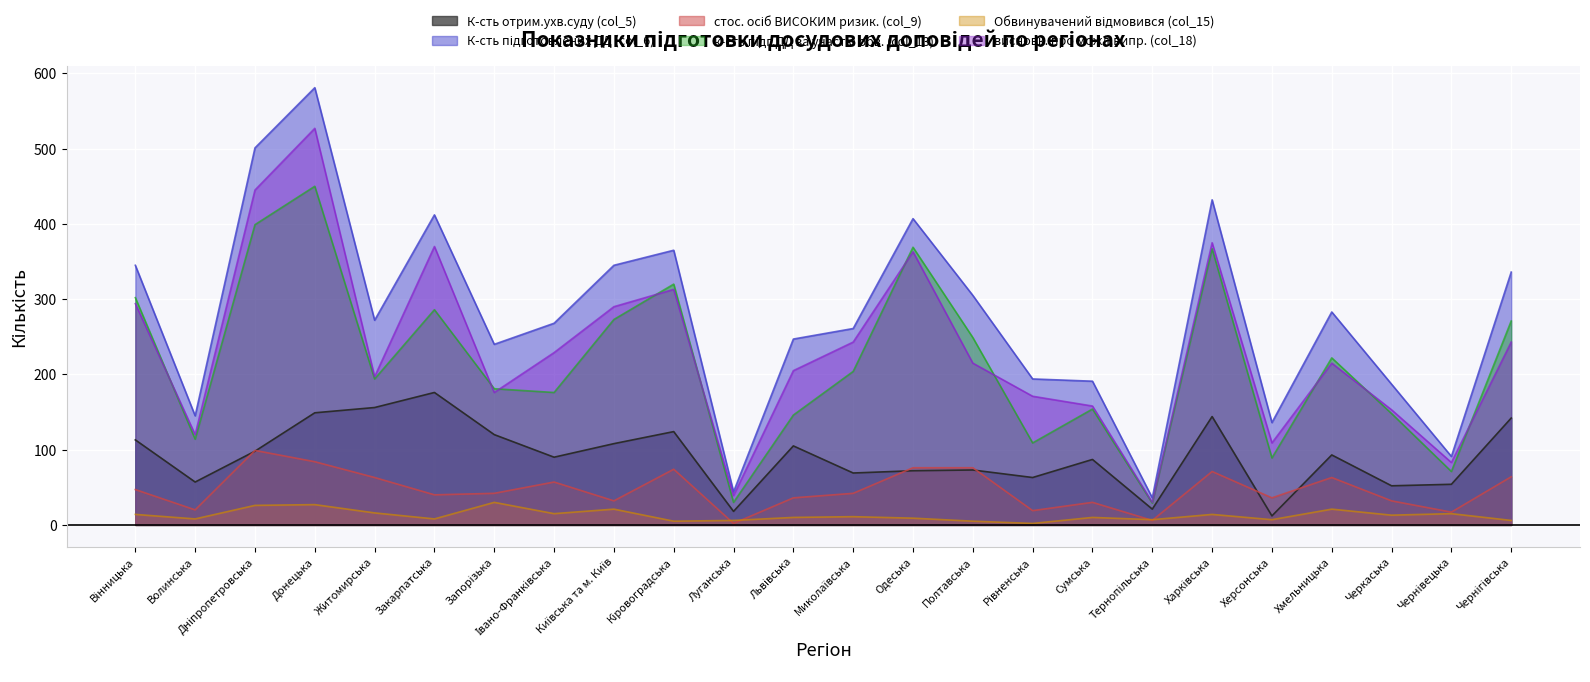

At Херсонська, list the series in order from largest to smallest.

К-сть підготовлених ДД (col_6), висновк. про можл.випр. (col_18), к-сть підг.ДД за участю обв. (col_13), стос. осіб ВИСОКИМ ризик. (col_9), К-сть отрим.ухв.суду (col_5), Обвинувачений відмовився (col_15)